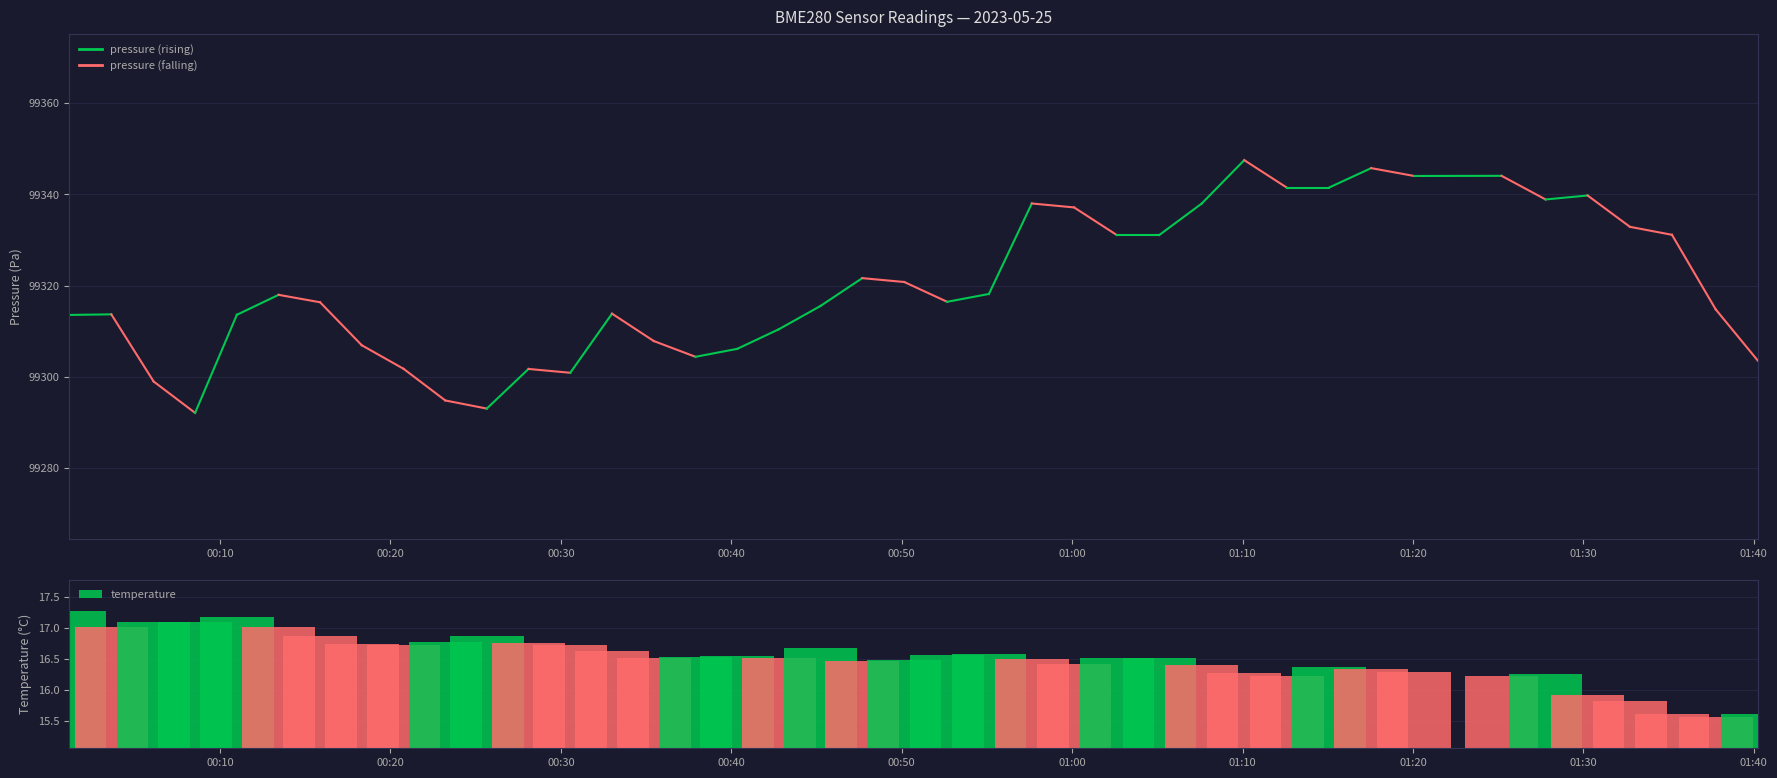

Reading left to right, transcribe all the data shown in this chart.

pressure: 0=99313.6	1=99313.7	2=99299.0	3=99292.1	4=99313.6	5=99318.0	6=99316.3	7=99306.9	8=99301.8	9=99294.8	10=99293.0	11=99301.7	12=99300.9	13=99313.8	14=99307.8	15=99304.4	16=99306.1	17=99310.4	18=99315.5	19=99321.6	20=99320.8	21=99316.4	22=99318.2	23=99338.0	24=99337.1	25=99331.1	26=99331.1	27=99338.0	28=99347.5	29=99341.5	30=99341.5	31=99345.8	32=99344.0	33=99344.1	34=99338.9	35=99339.8	36=99332.9	37=99331.1	38=99314.8	39=99303.6
temperature: 0=17.3	1=17.0	2=17.1	3=17.1	4=17.2	5=17.0	6=16.9	7=16.7	8=16.7	9=16.8	10=16.9	11=16.8	12=16.7	13=16.6	14=16.5	15=16.5	16=16.5	17=16.5	18=16.7	19=16.5	20=16.5	21=16.6	22=16.6	23=16.5	24=16.4	25=16.5	26=16.5	27=16.4	28=16.3	29=16.2	30=16.4	31=16.3	32=16.3	33=16.2	34=16.2	35=15.9	36=15.8	37=15.6	38=15.6	39=15.6